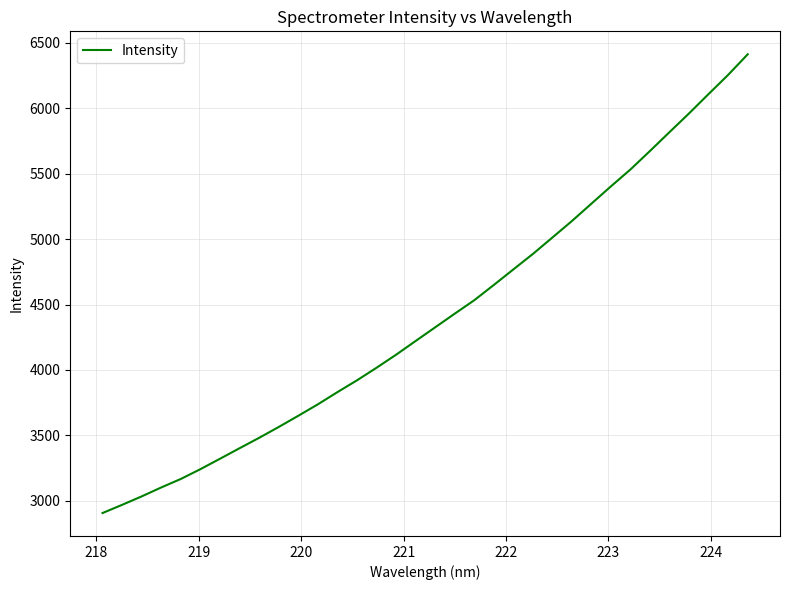

What is the difference between the maximum and minimum values?

3503.7